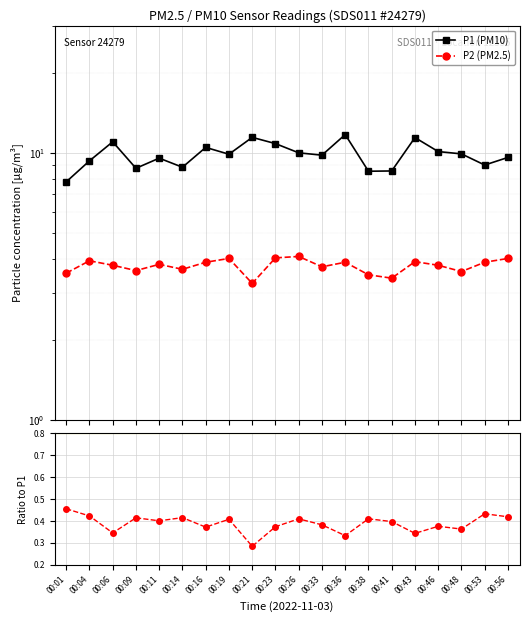

Reading right to left, transcribe all the data shown in this chart.

P1 (PM10): 9.6	9.0	9.9	10.1	11.4	8.6	8.6	11.7	9.8	10.0	10.8	11.4	9.9	10.5	8.8	9.6	8.8	11.0	9.3	7.8
P2 (PM2.5): 4.0	3.9	3.6	3.8	3.9	3.4	3.5	3.9	3.8	4.1	4.0	3.2	4.0	3.9	3.7	3.8	3.6	3.8	4.0	3.5
P2/P1: 0.4	0.4	0.4	0.4	0.3	0.4	0.4	0.3	0.4	0.4	0.4	0.3	0.4	0.4	0.4	0.4	0.4	0.3	0.4	0.5